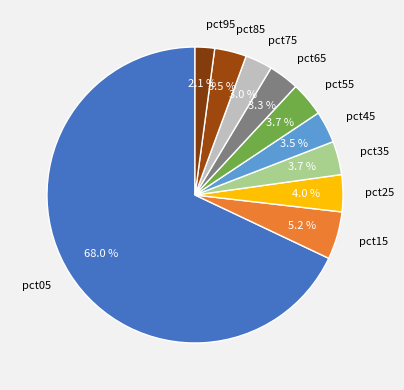

How many segments does this pie chart have?

10